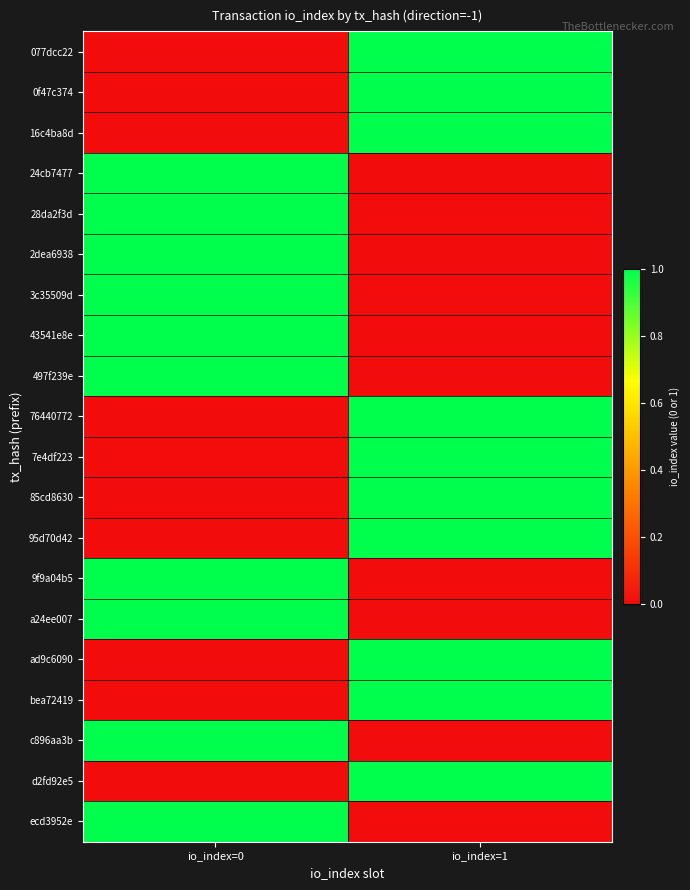

At which category is the sum across all series the highest?

io_index=0